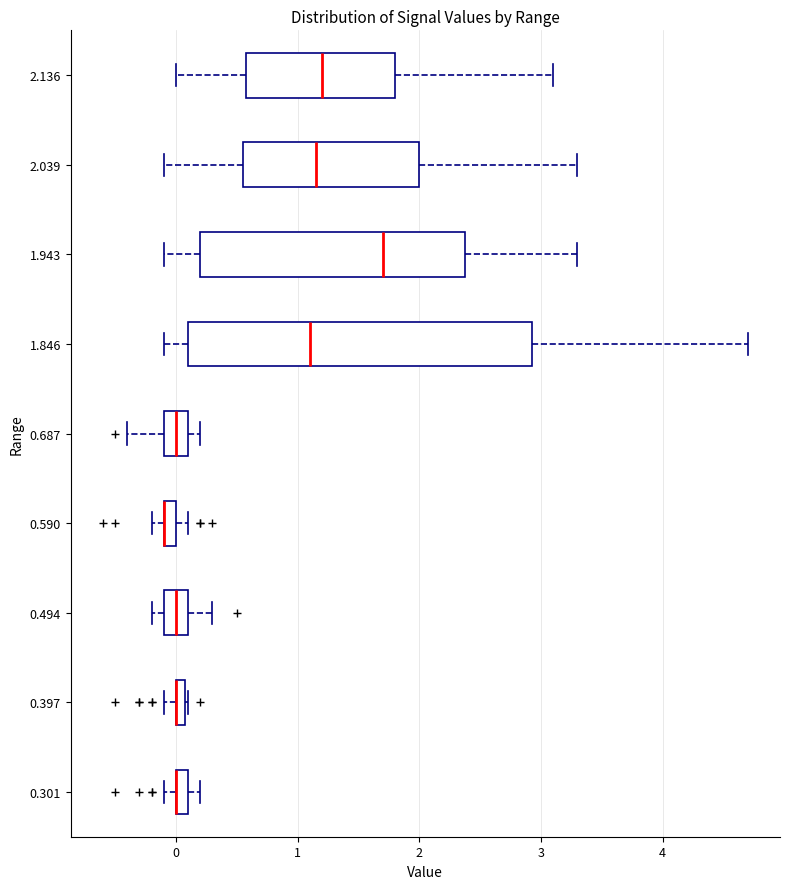

Comparing the boxes themselves (not the whiskers), which one is the widest?

1.846